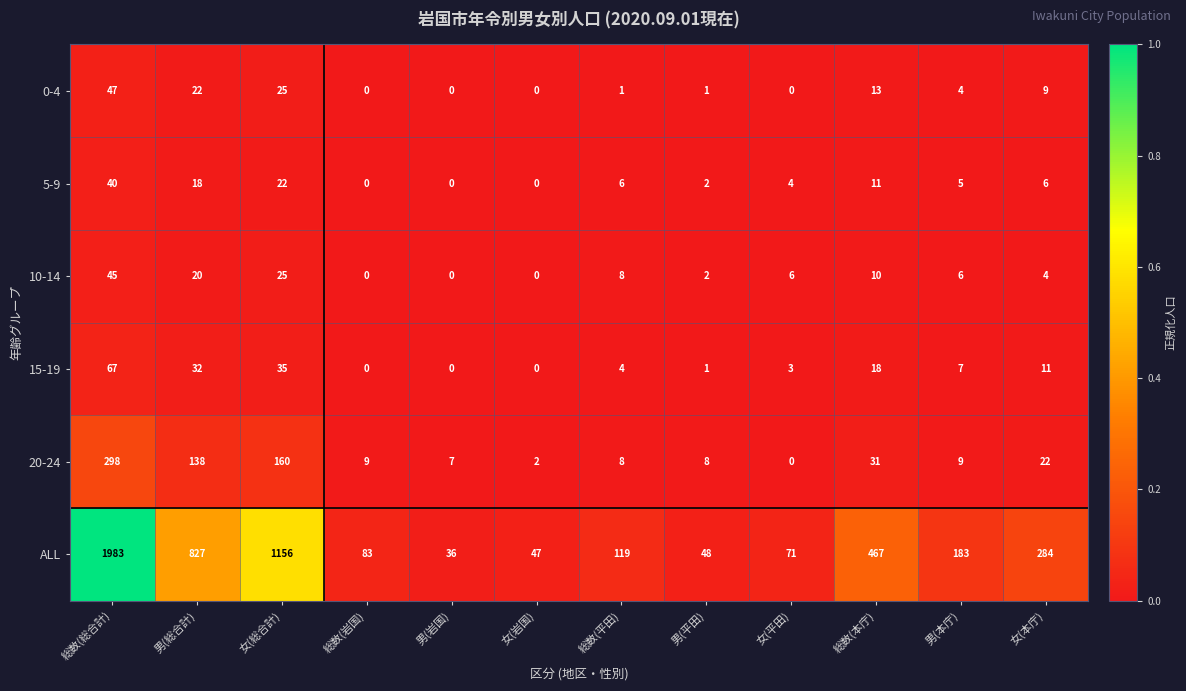

Is it true that 10-14 equals 26 at 男(総合計)?

False